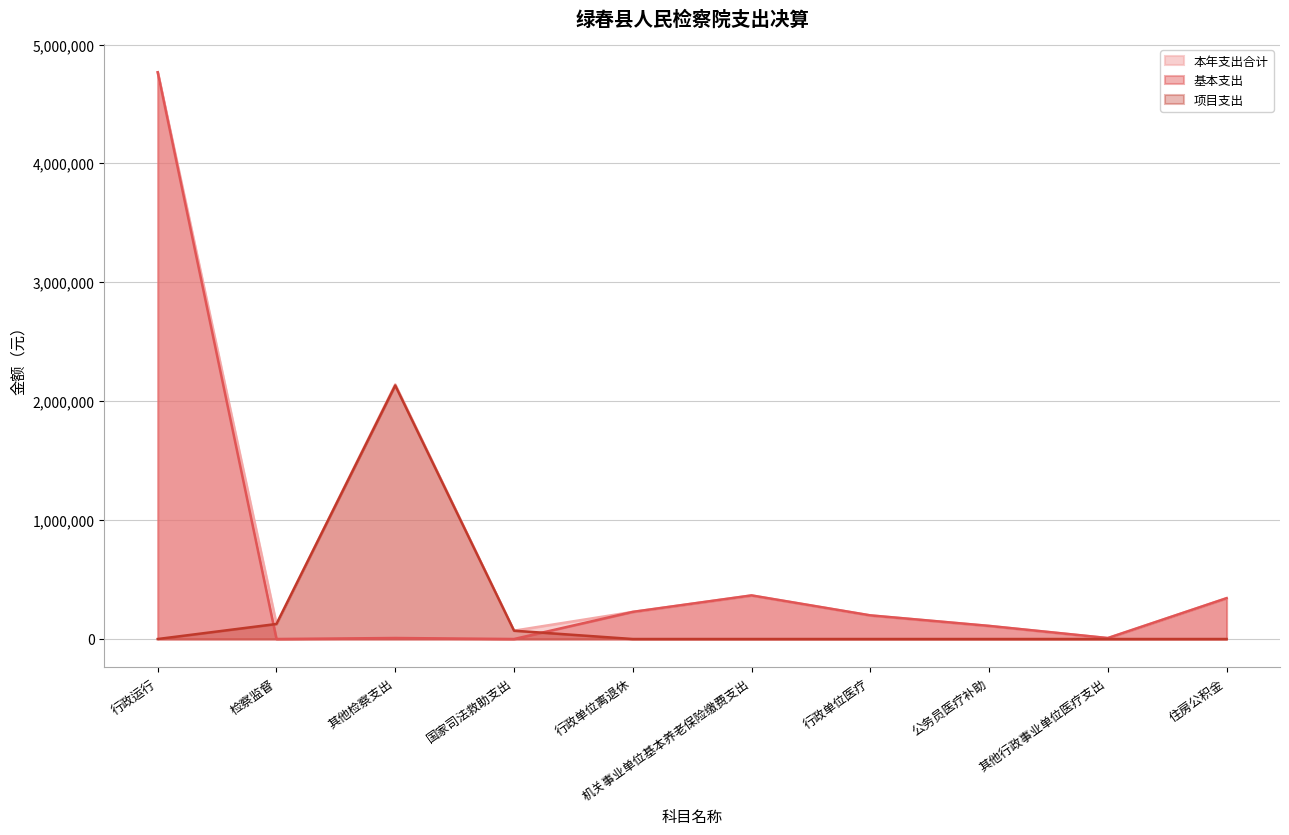

In 项目支出, how many points are higher than both neighbors (excluding endpoints)?

1